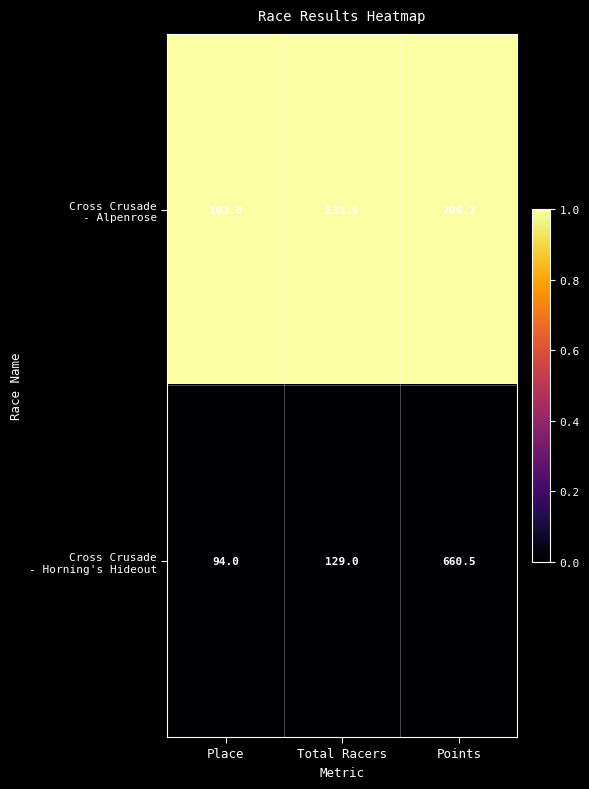

What is the spread (max minus min) of values at Points?

45.7